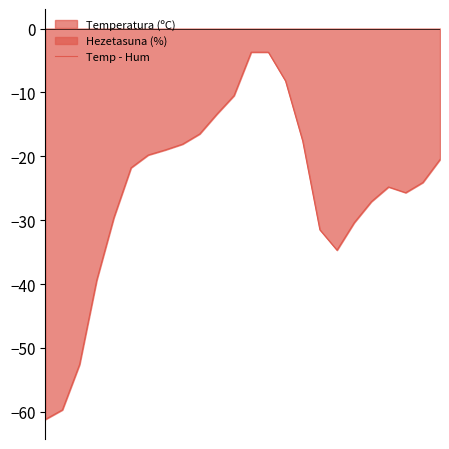

Count the number of values greater than -21.

11